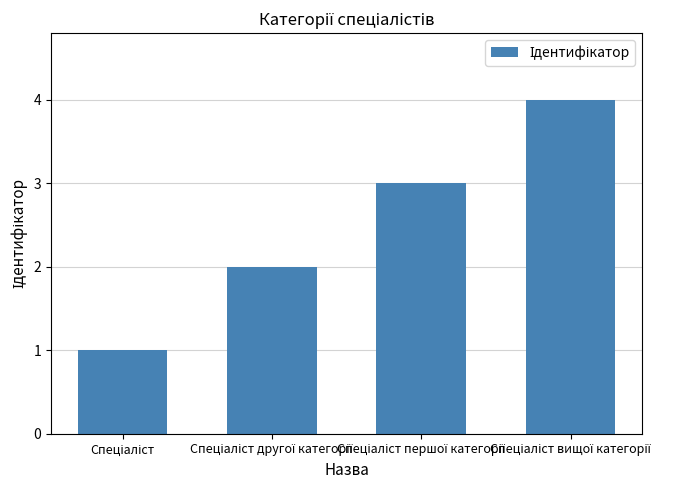

What is the sum of all values?

10